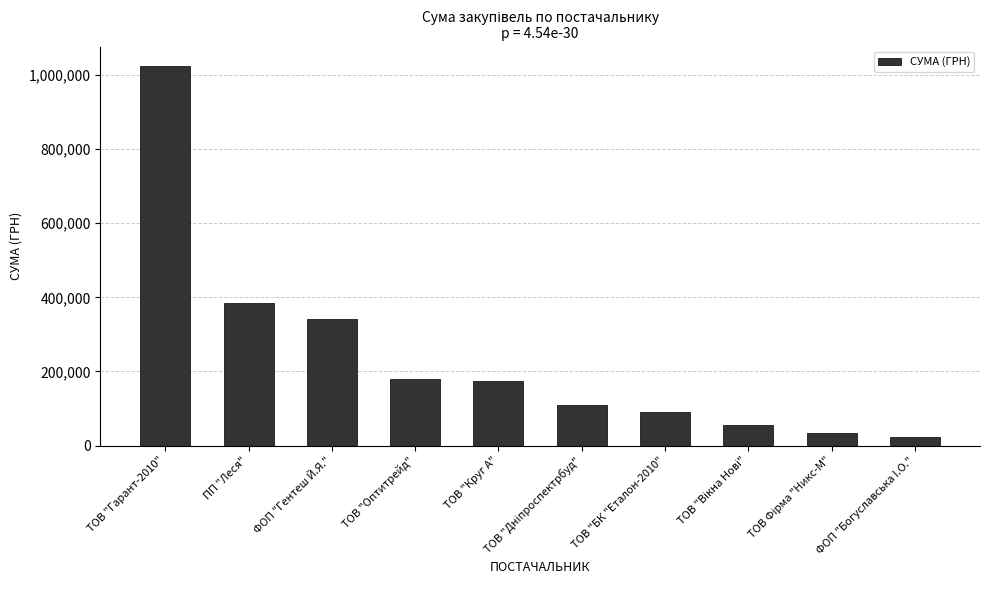

The value at ТОВ "Оптитрейд" is 78451.5. True or false?

False